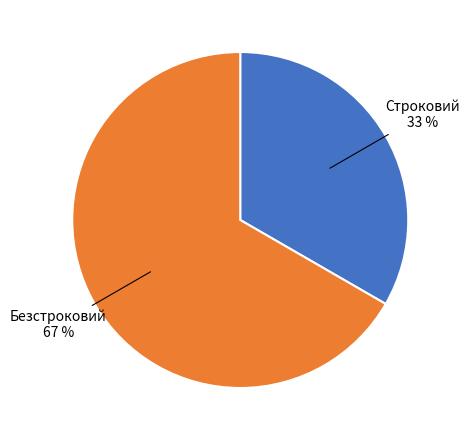

True or false: Строковий accounts for 33% of the total.

True